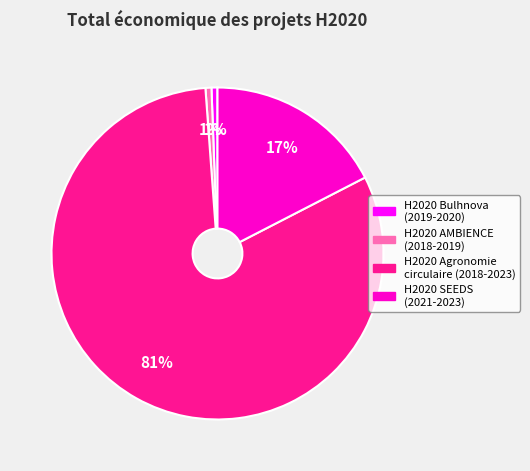

How many segments does this pie chart have?

4